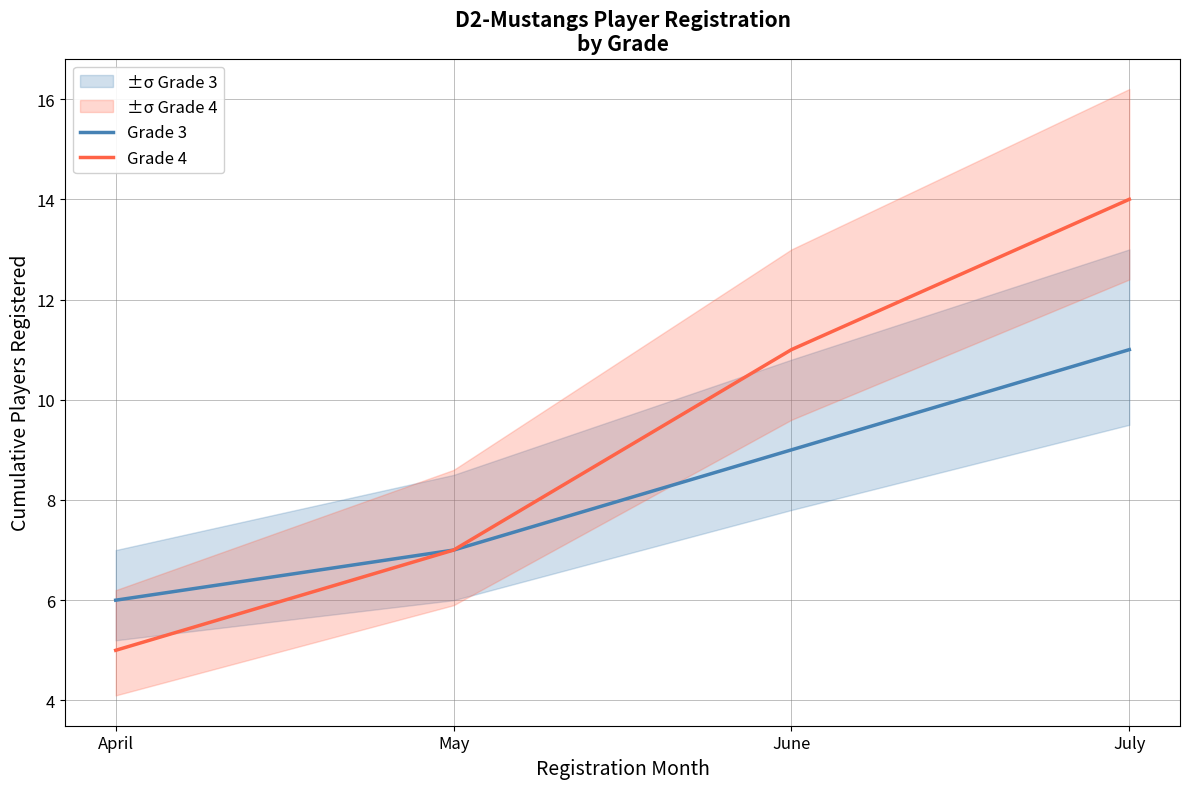

The value of Grade 3 at June is 9. True or false?

True